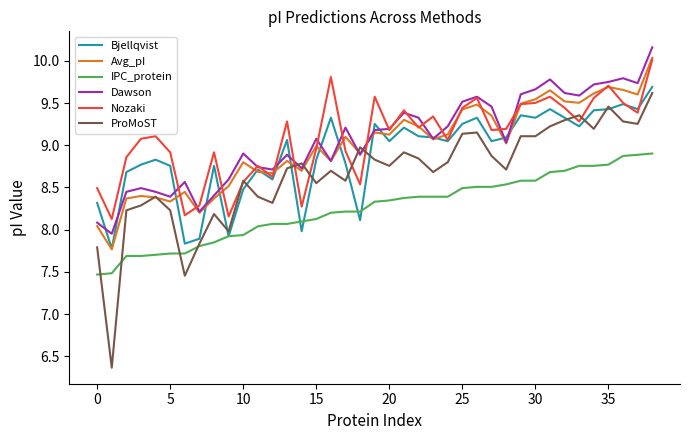

Does the chart display data point markers on the line(s)?

No